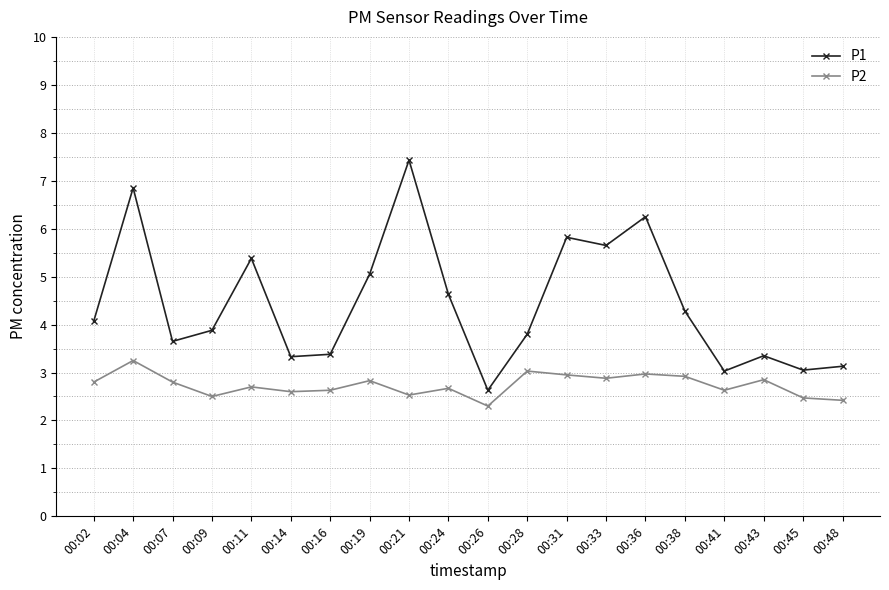

How many interior local peaks does the P2 series have?

7